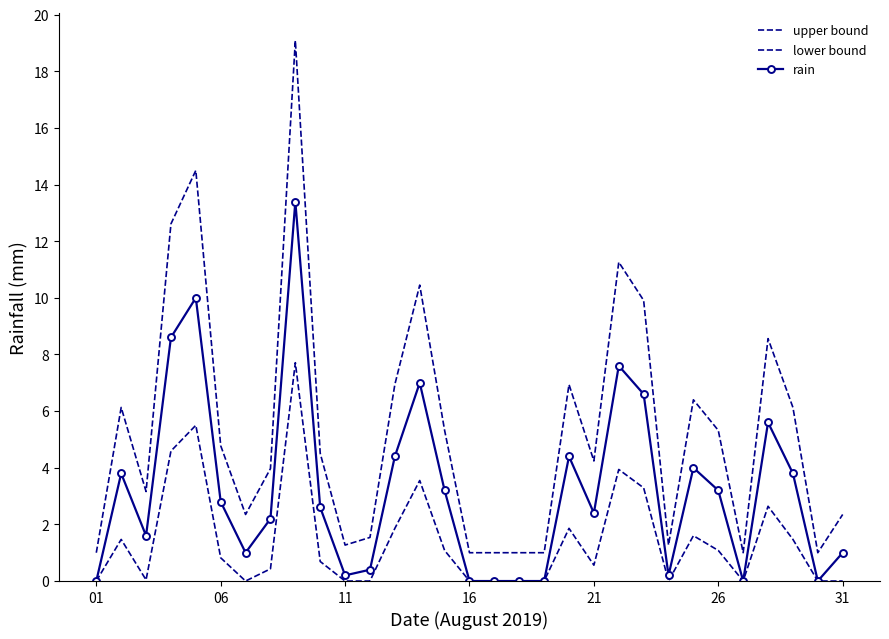

Count the number of categories in the chart.

31